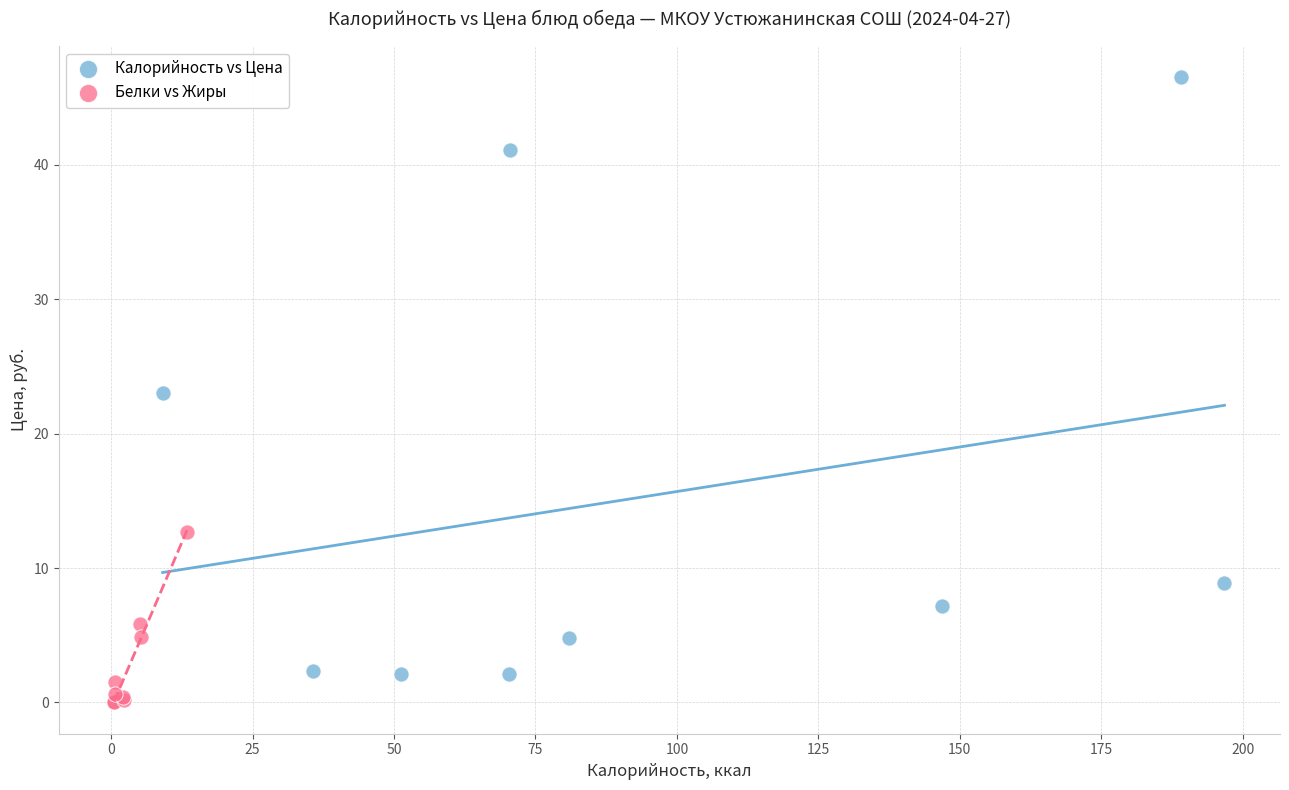

Which series contains the highest Y value?

Калорийность vs Цена